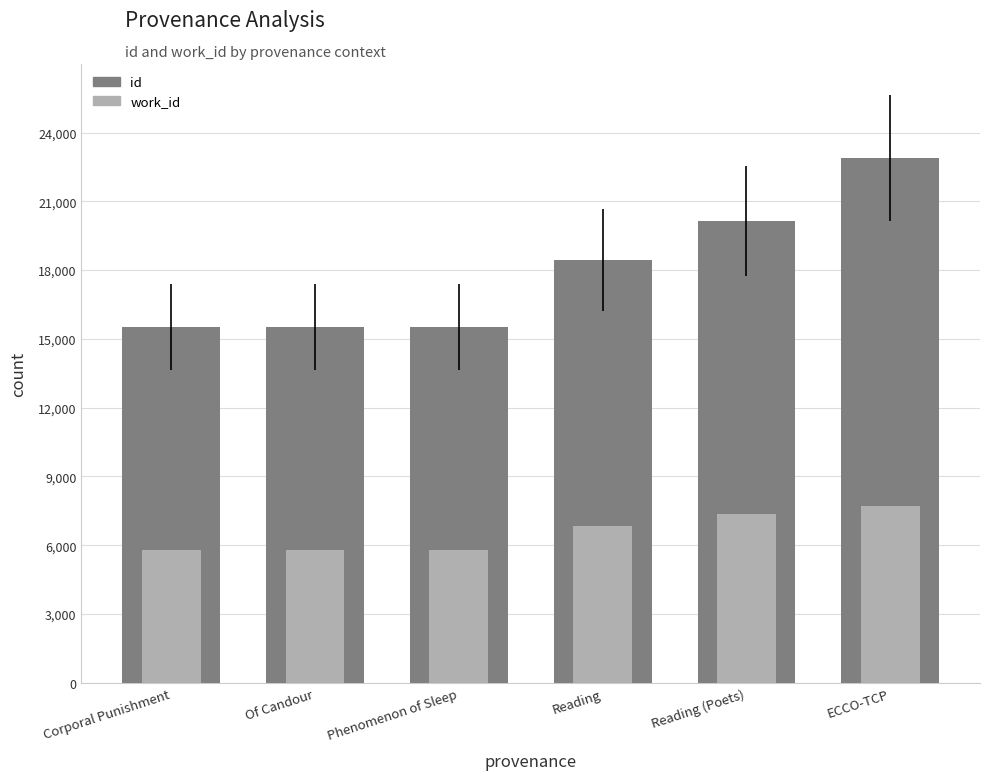

What is the difference between the highest and lowest values at Of Candour?

9703